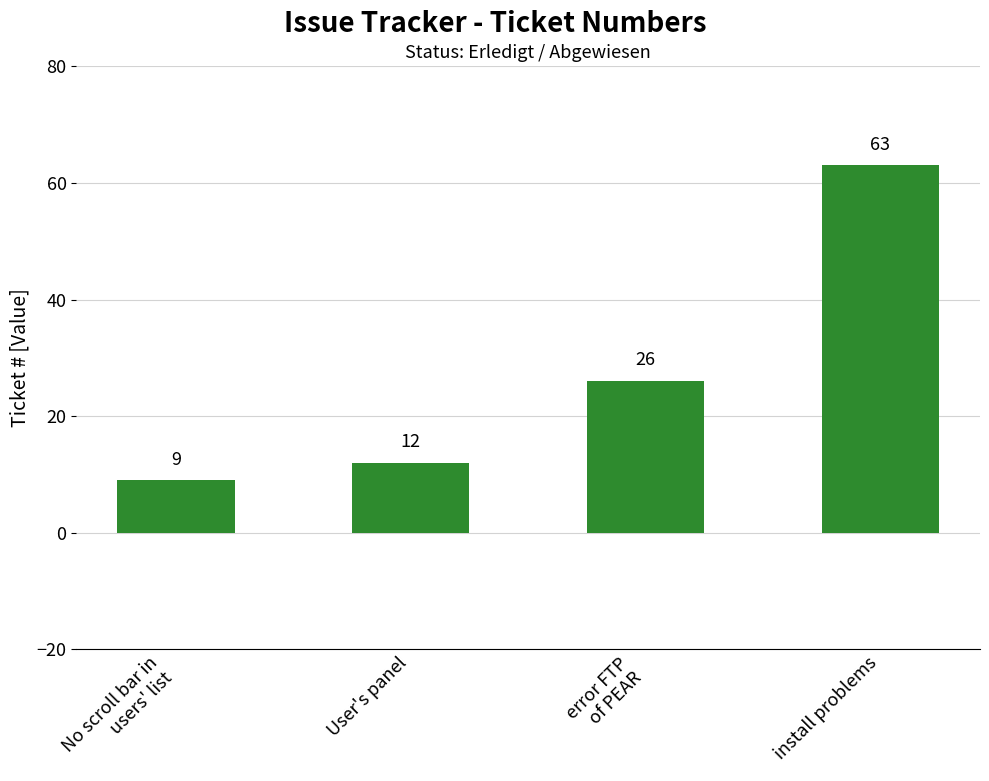

Is it true that the value at User's panel is 17?

False